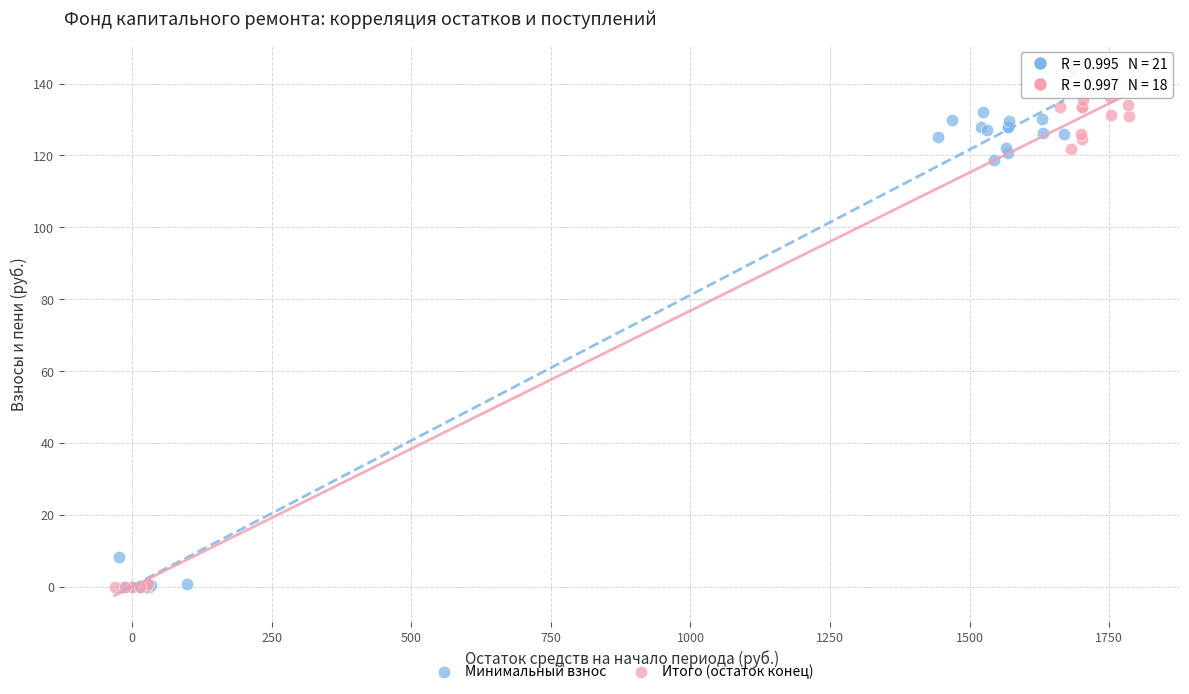

What are all the series names shown in the legend?

Минимальный взнос, Итого (остаток конец)